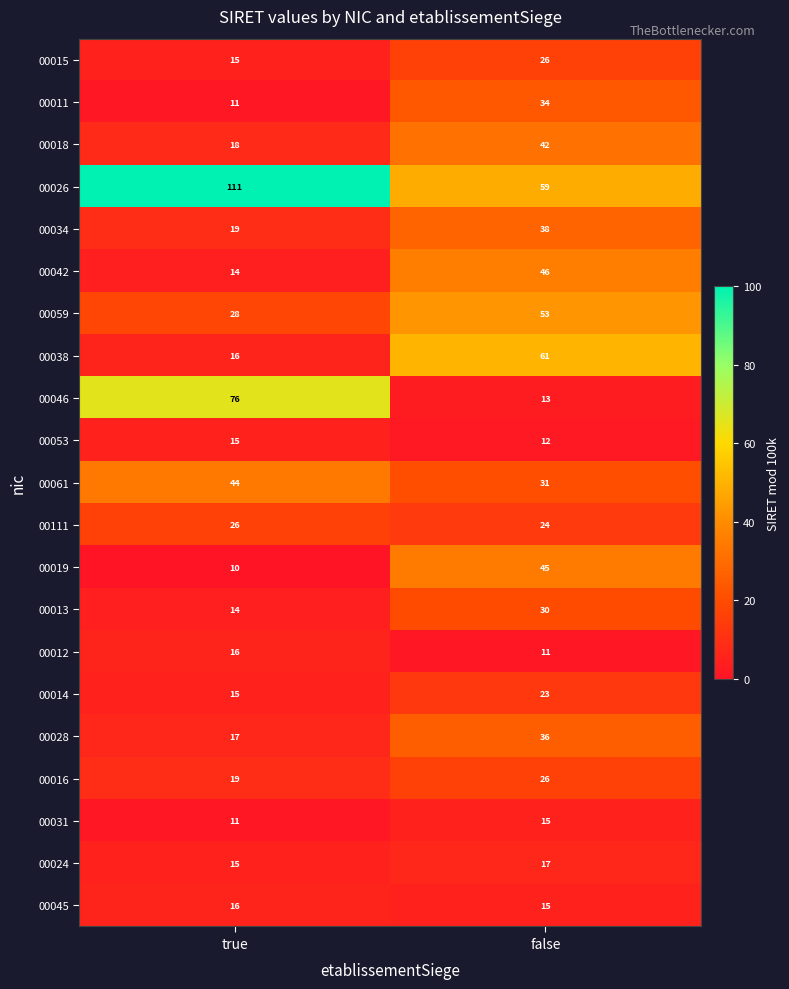

Where is 00053 nearest to the value 13?

false